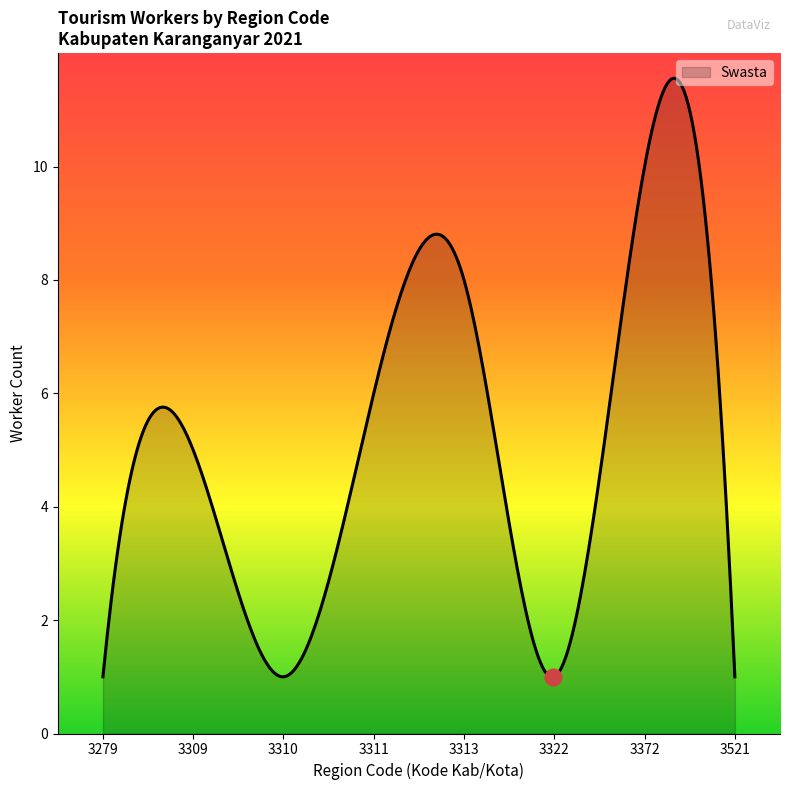

What is the difference between the maximum and minimum values?

10.6